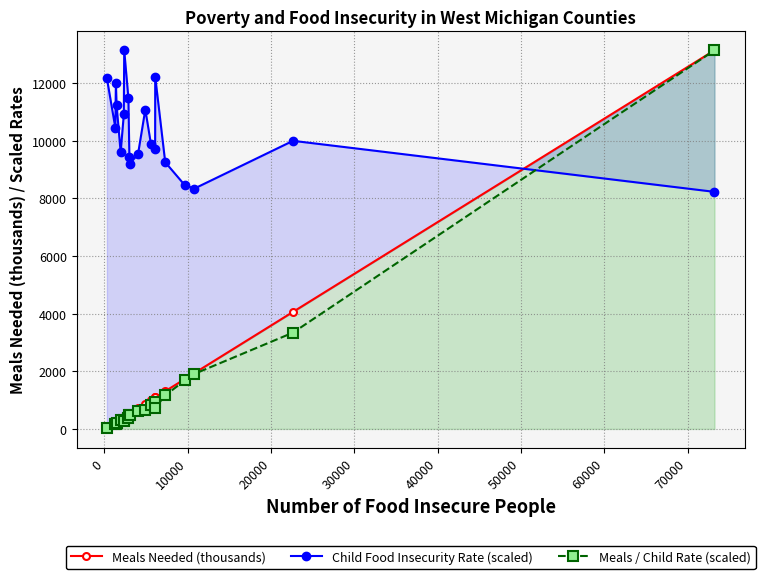

True or false: Meals / Child Rate (scaled) has more than 0 interior local peaks.

True